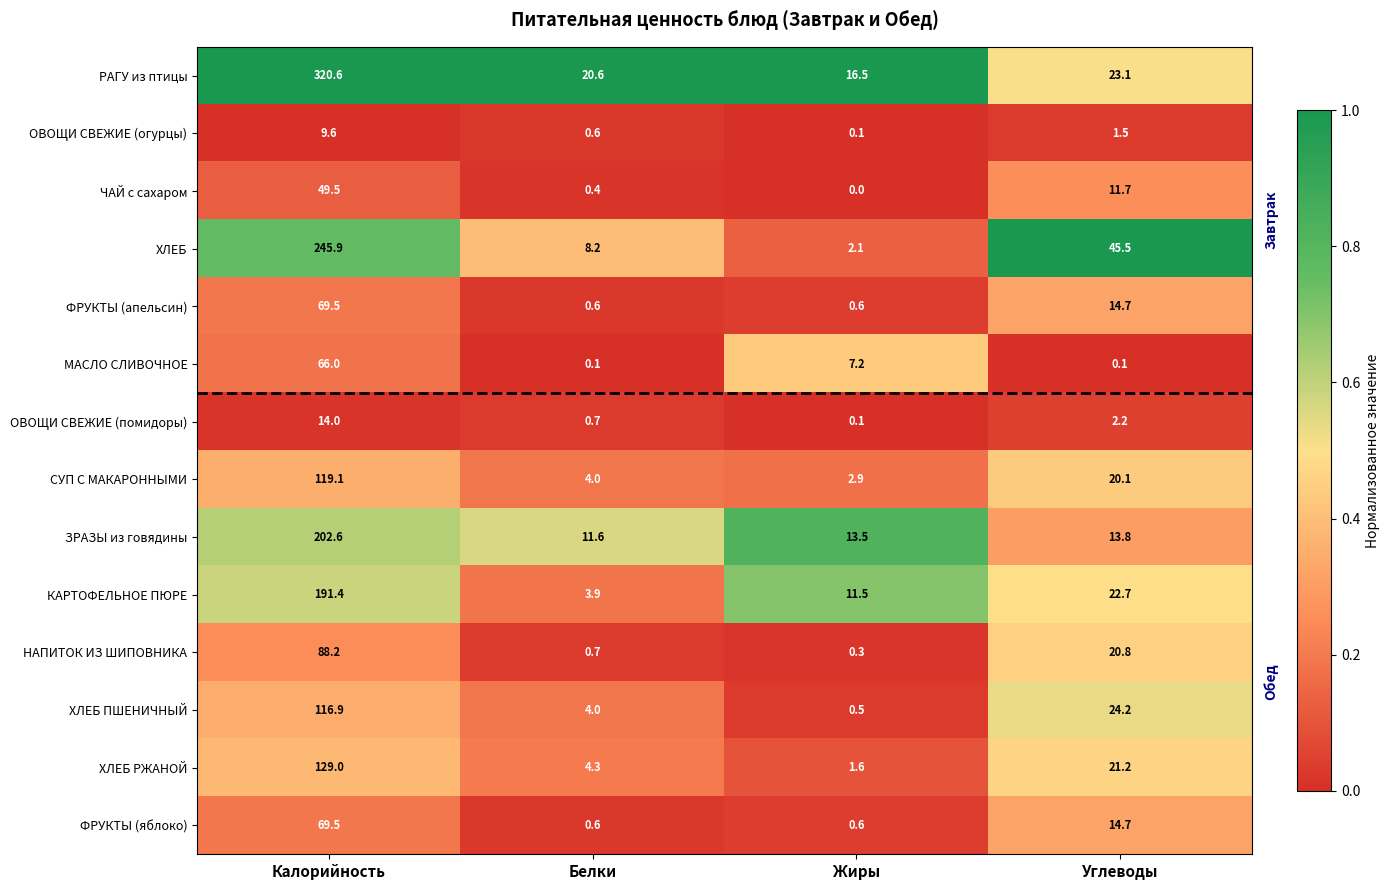

What is the maximum value shown in the chart?

320.6